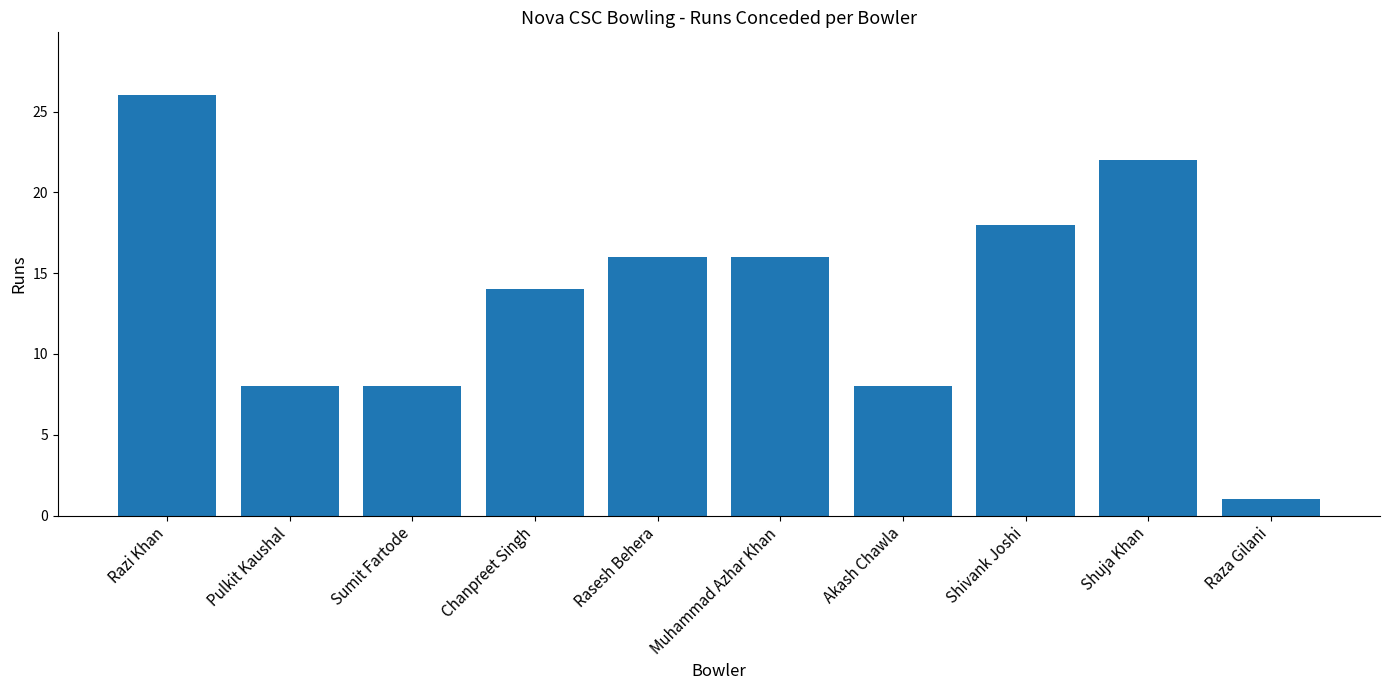

What position from the left is Chanpreet Singh?

4